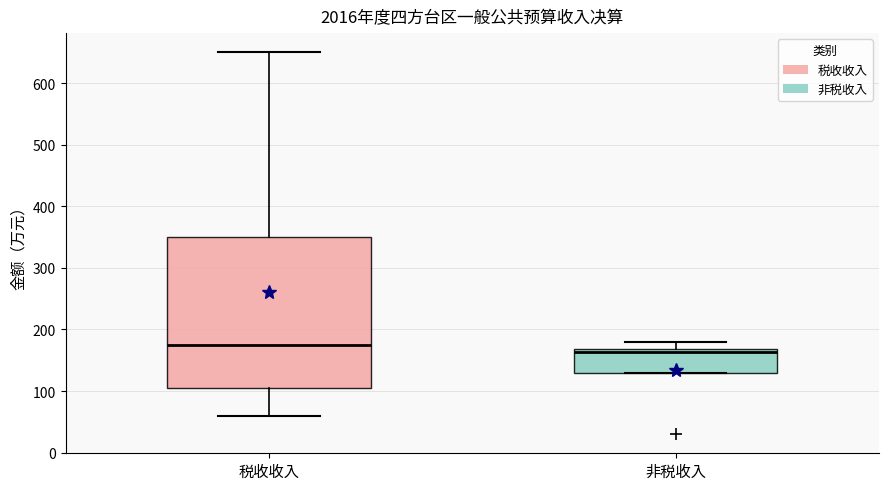

Reading left to right, transcribe this box plot: for each box, give where its median line is, the range the box spans, and where its two whiskers end, as read against the y-axis. The values are not printed on the chart, so give them approximately, as read against the axis.

税收收入: median 170, box 110 to 350, whiskers 60 to 650
非税收入: median 160, box 130 to 170, whiskers 130 to 180